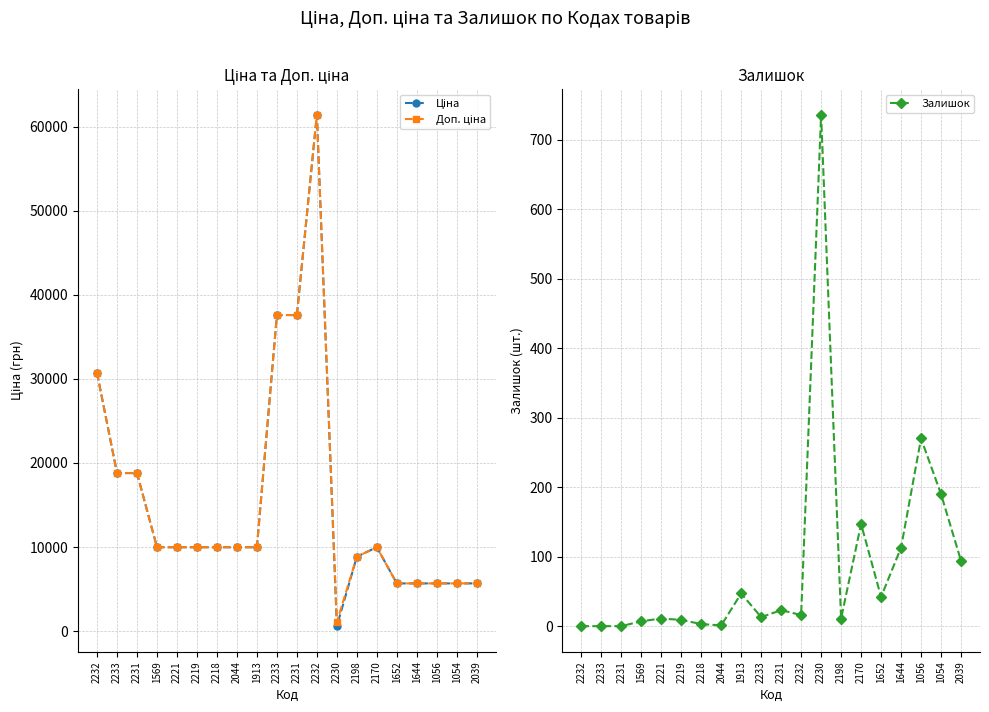

What is the maximum value for Залишок?

736